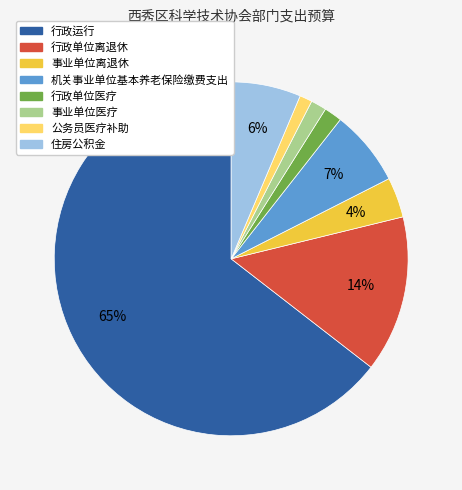

Do 公务员医疗补助 and 行政单位离退休 together represent more than half of the pie?

No